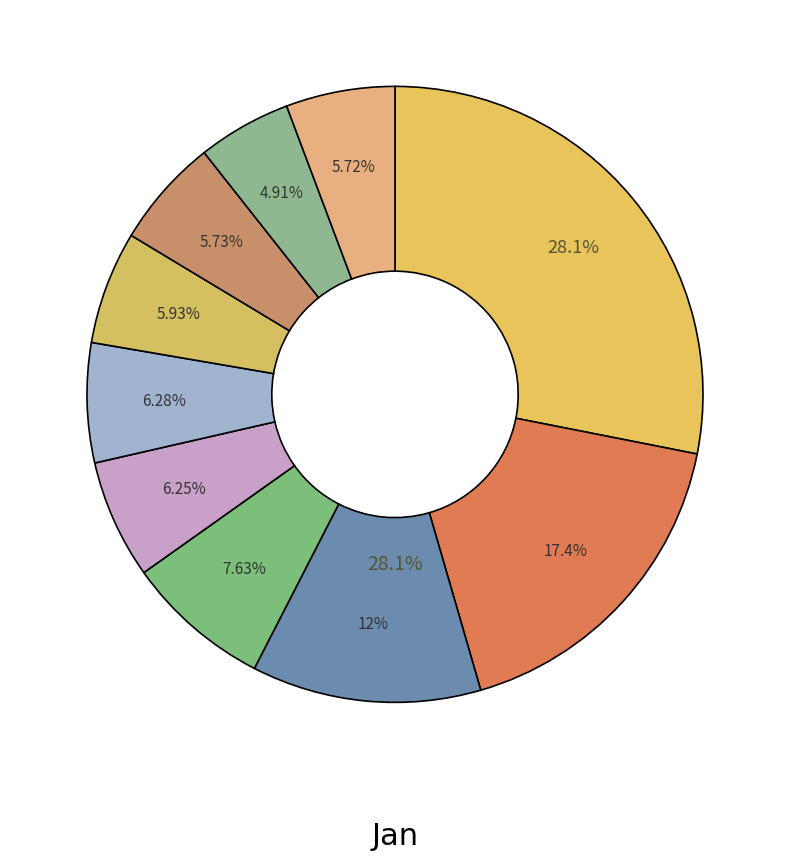

Count the number of slices in the pie.

10